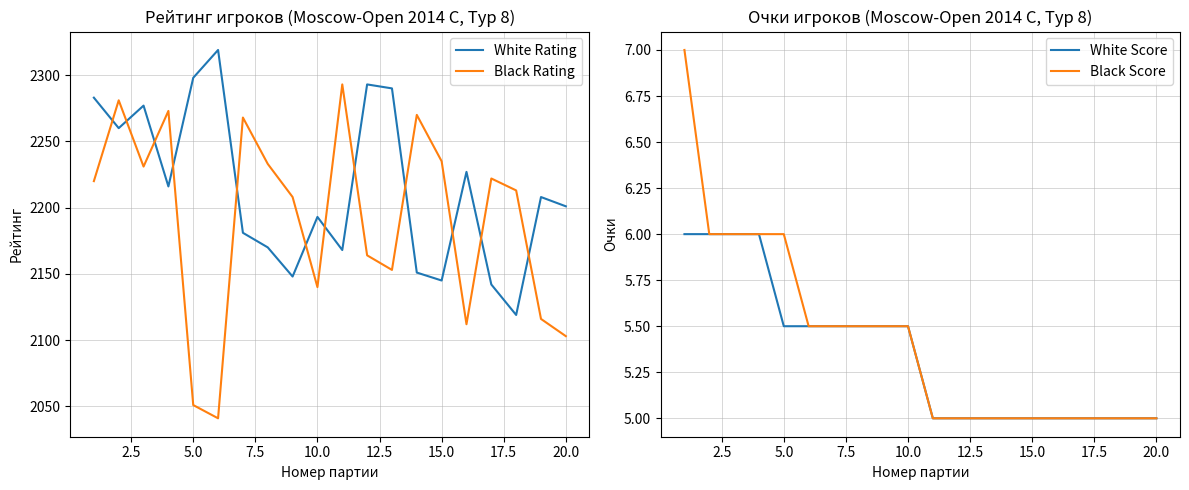

True or false: Black Rating and White Score intersect in this chart.

False